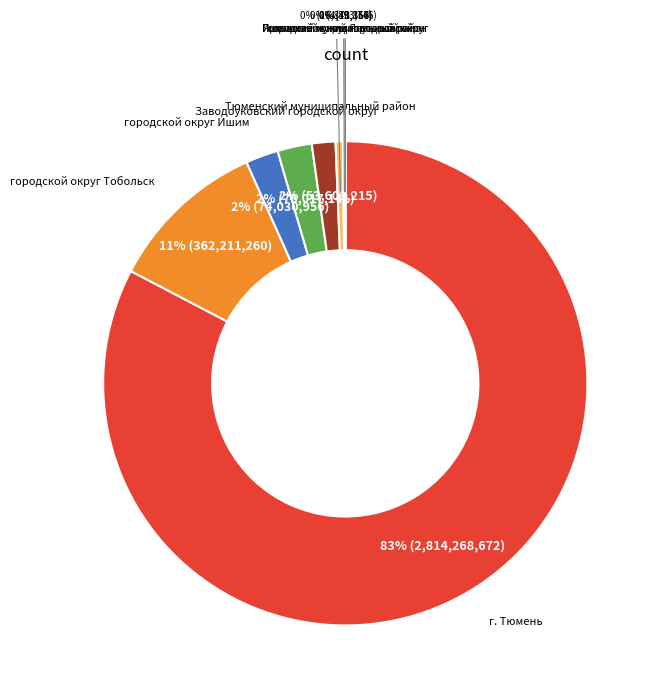

Is there any slice that represents more than half of the pie?

Yes